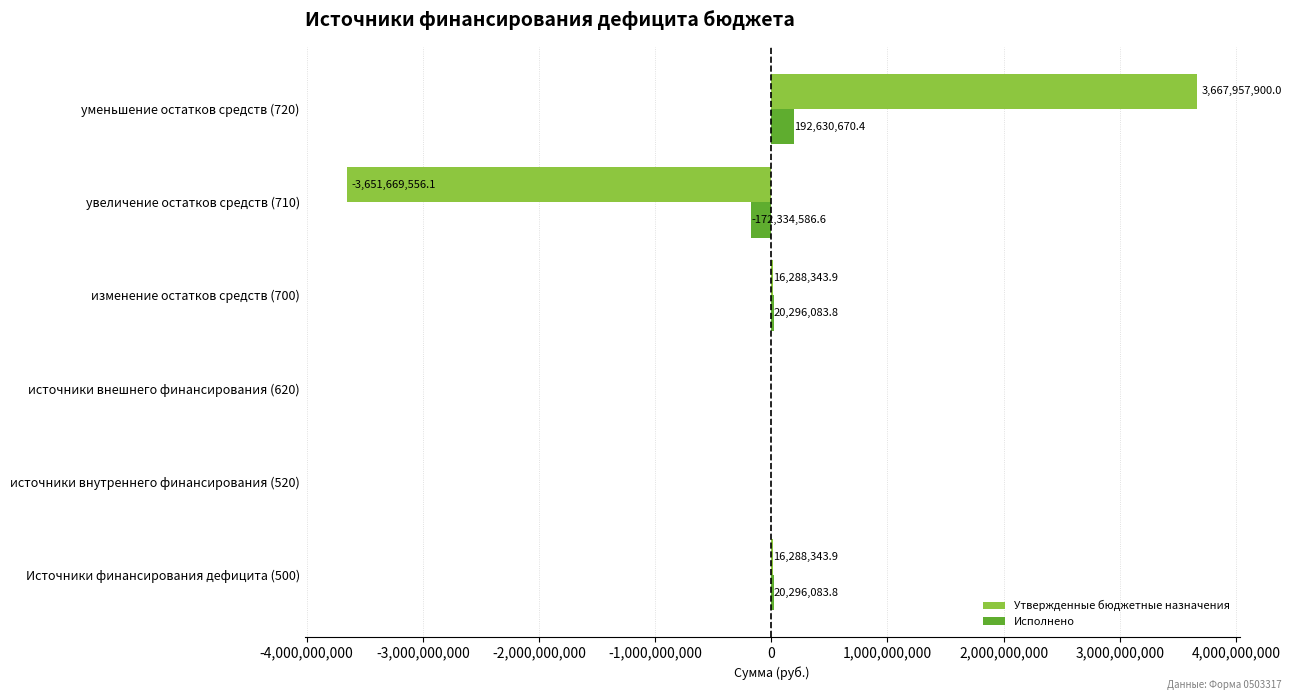

Is it true that Утвержденные бюджетные назначения equals 0.0 at источники внешнего финансирования (620)?

True